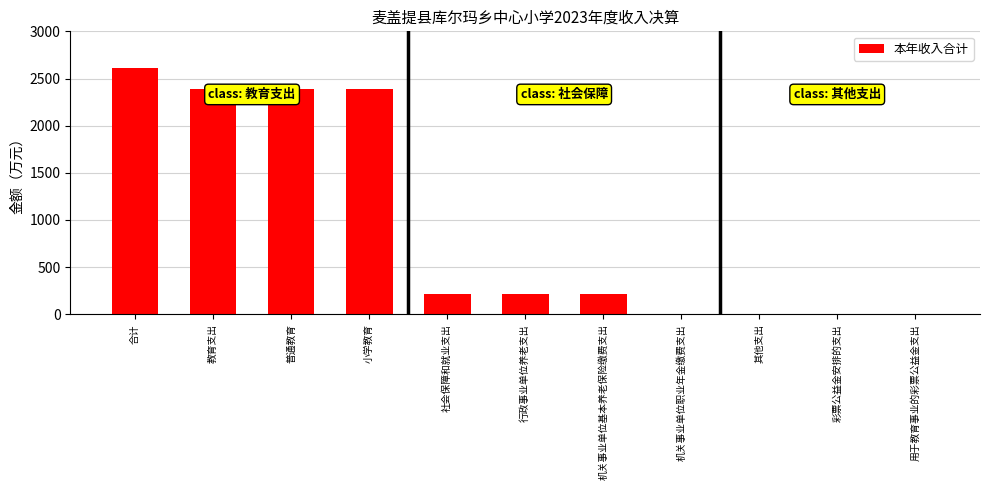

Between 机关事业单位职业年金缴费支出 and 教育支出, which is larger?

教育支出